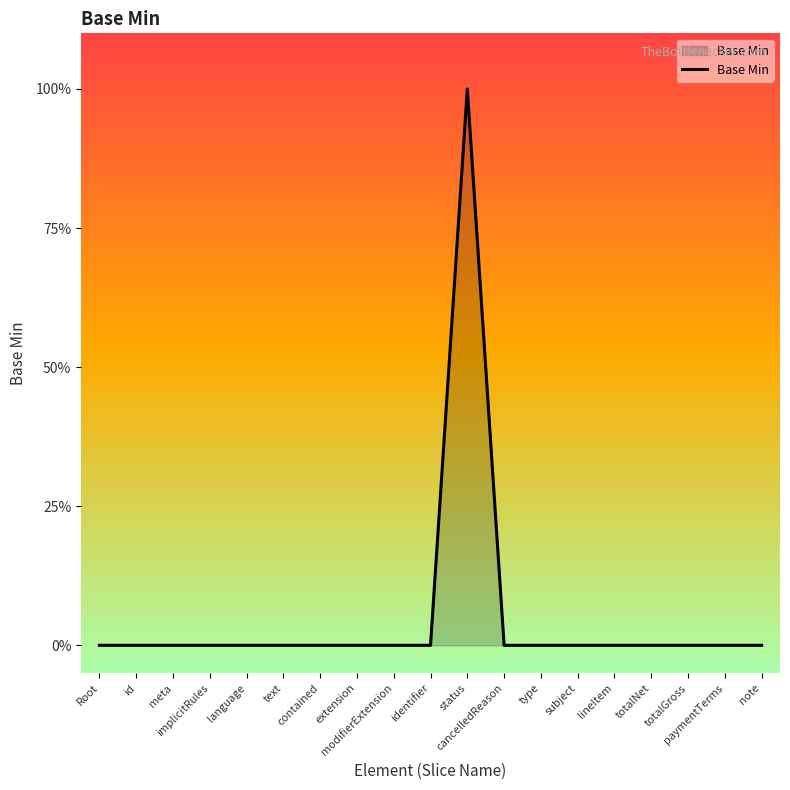

Which category has the lowest value across all series?

Root